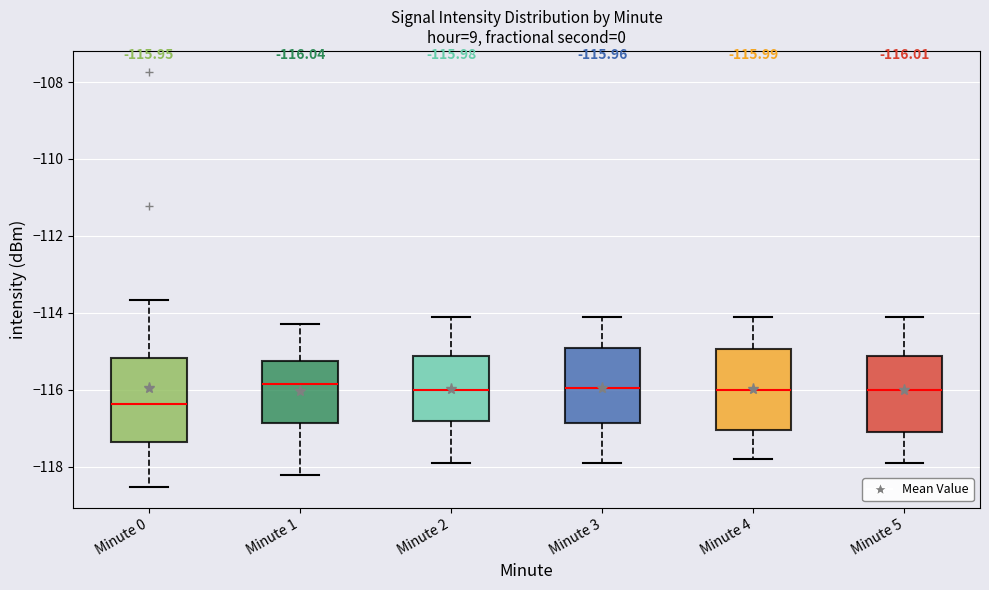

Which box has the lowest median line?

Minute 0